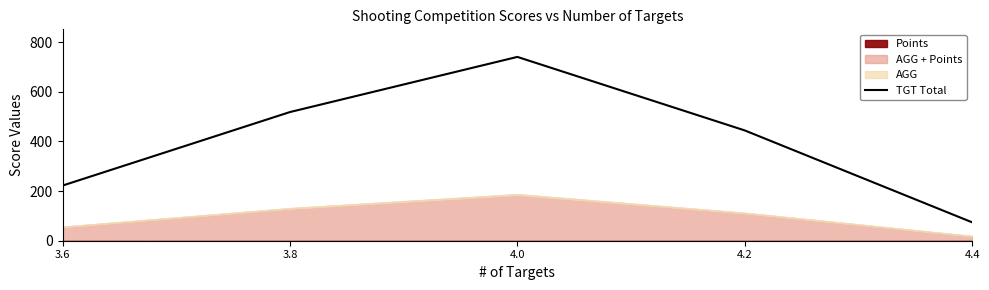

What is the maximum value shown in the chart?

741.0